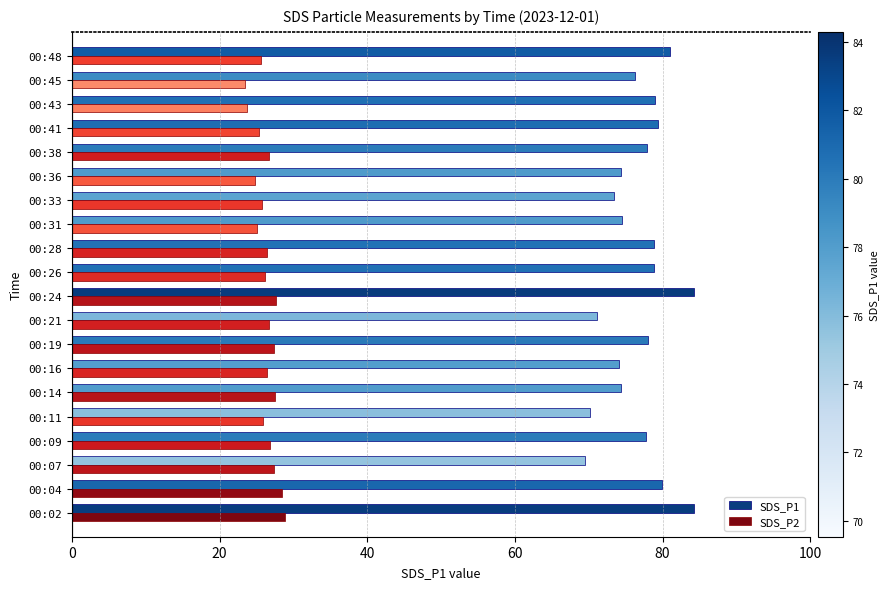

Is it true that SDS_P2 equals 27.6 at 00:24?

True